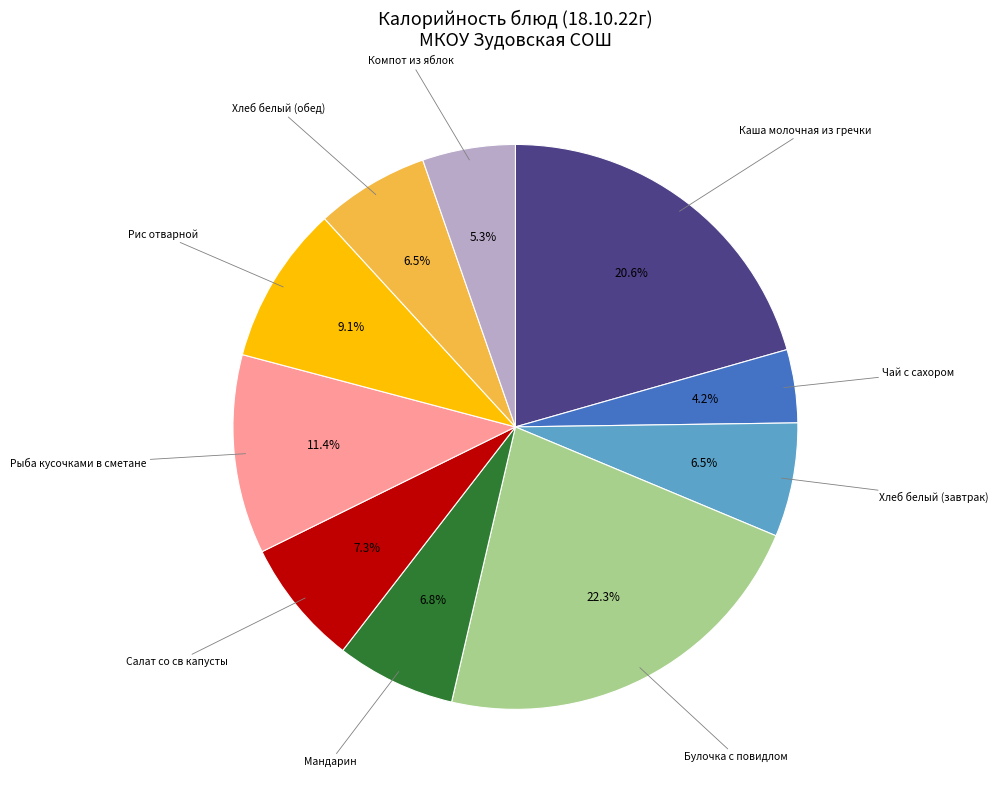

Does Каша молочная из гречки account for over 50% of the chart?

No